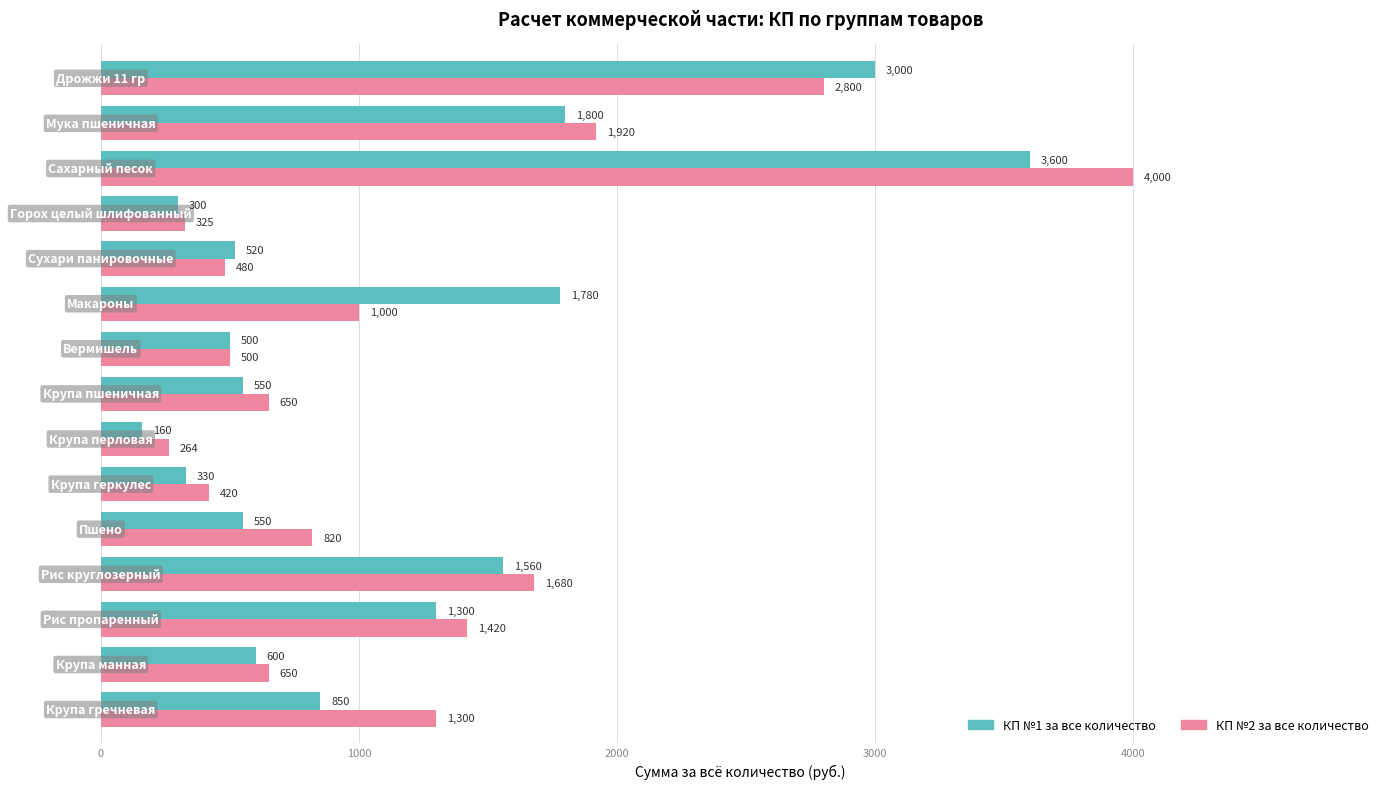

List the series in order of their peak value, highest first.

КП №2 за все количество, КП №1 за все количество